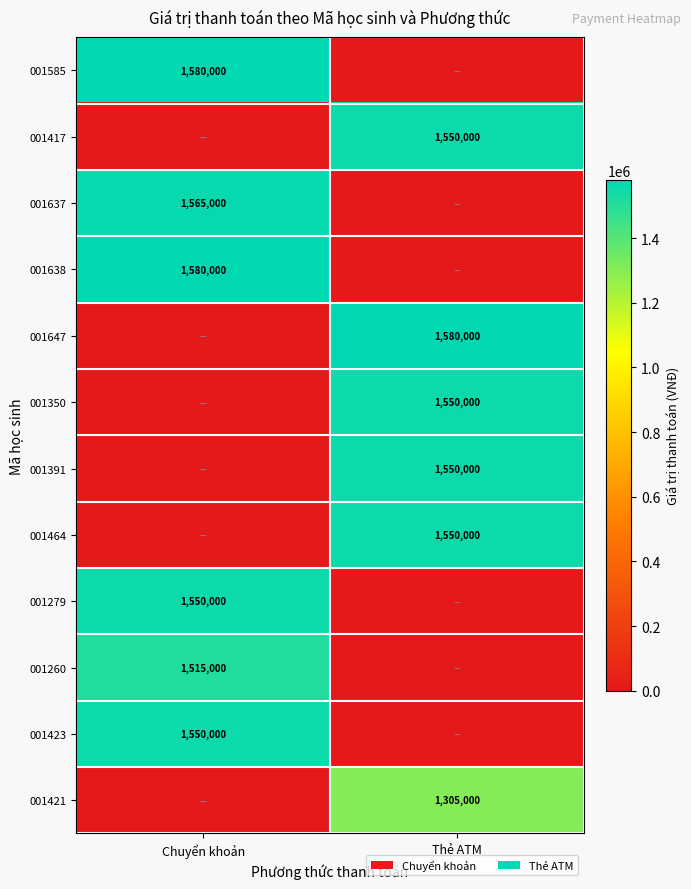

Is the value of 001647 at Thẻ ATM greater than the value of 001423 at Chuyển khoản?

Yes